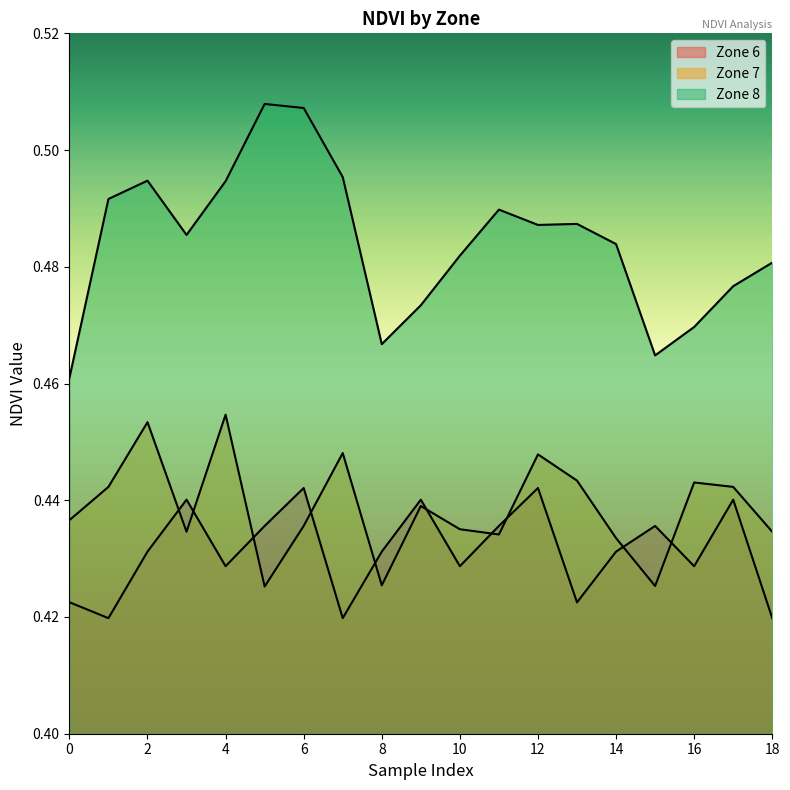

What is the value of the Zone 6 point at the 3rd from the left?

0.4